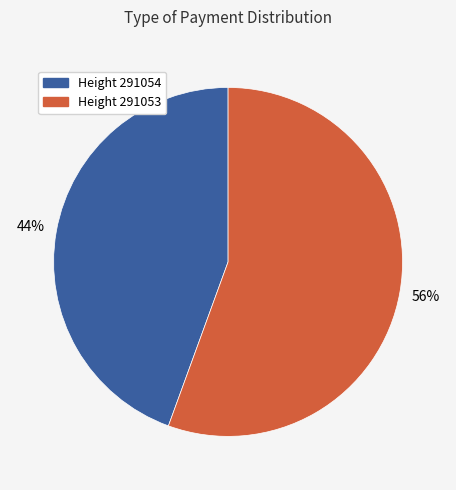

Count the number of slices in the pie.

2